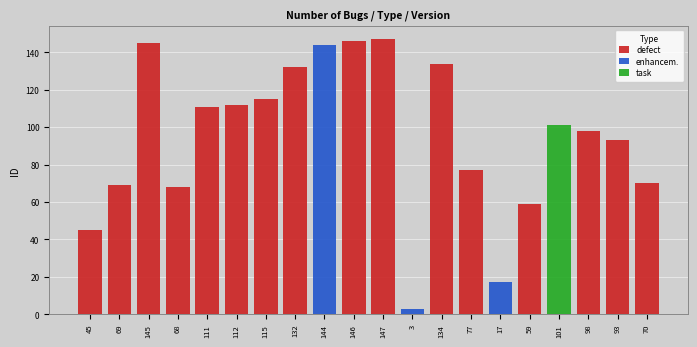

How many values in enhancem. are above zero?

3